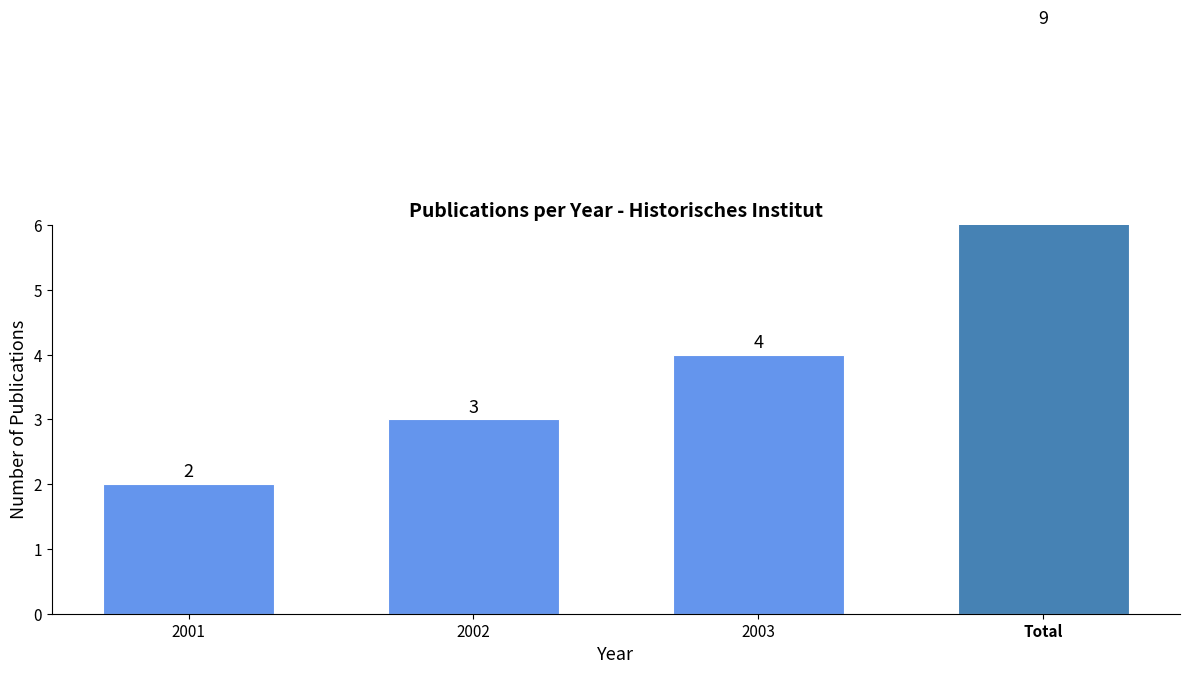

How many categories are shown in the chart?

4